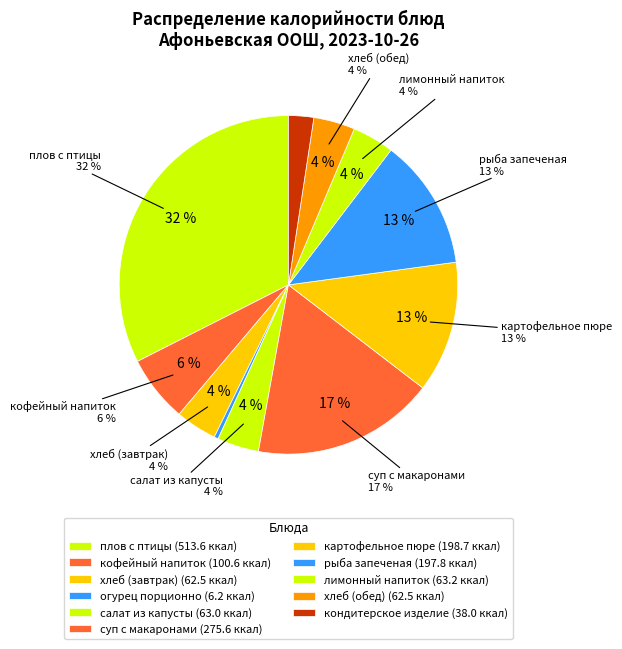

True or false: хлеб (обед) accounts for 15% of the total.

False